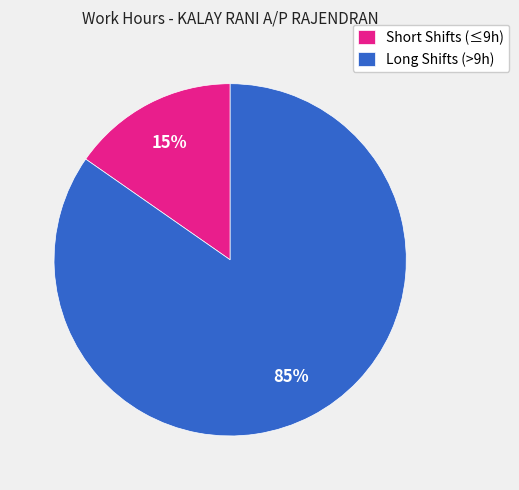

Count the number of slices in the pie.

2